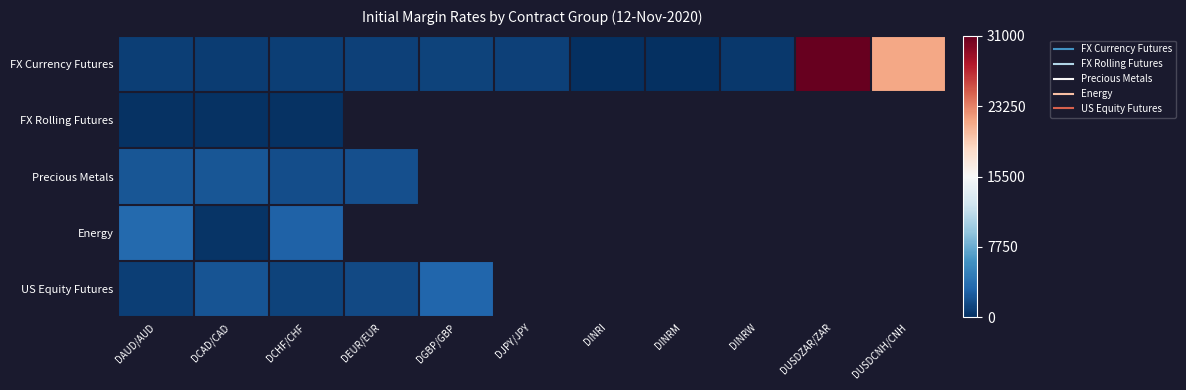

Between DAUD/AUD and DUSDCNH/CNH, which is larger?

DUSDCNH/CNH